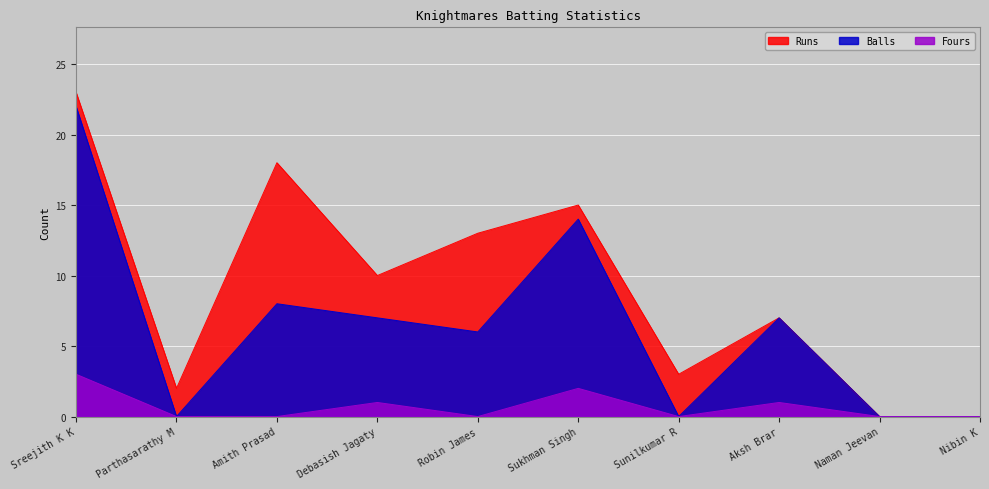

Which has a higher value, Sukhman Singh or Sreejith K K?

Sreejith K K